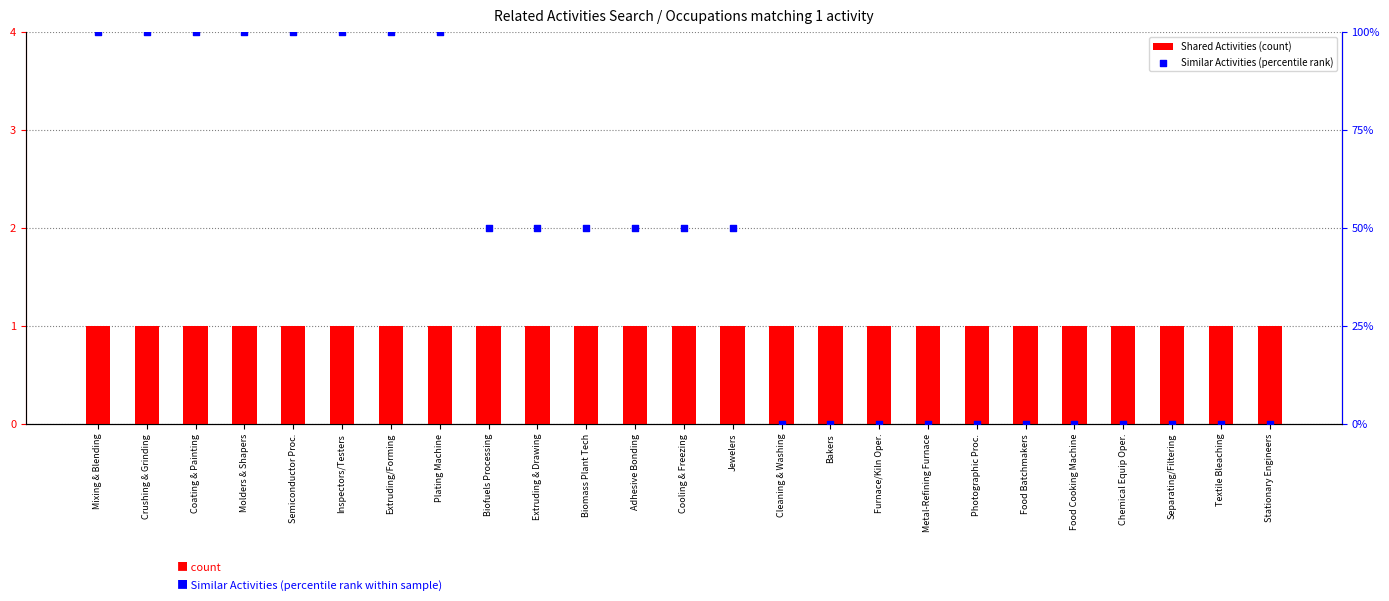

Which series has the widest spread of Y values?

Similar Activities (percentile rank)